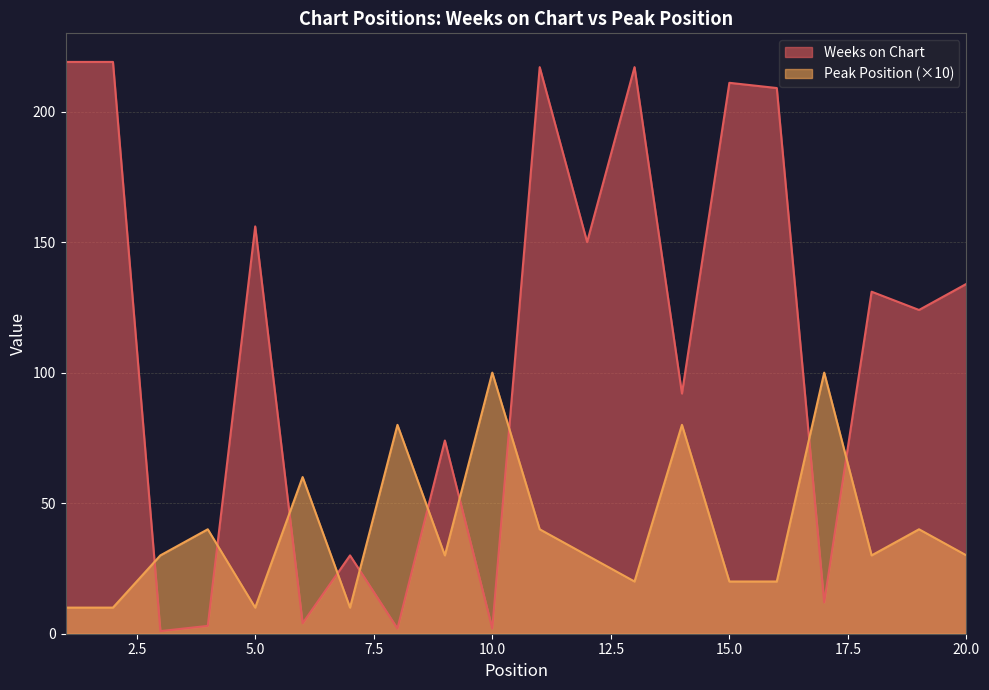

List the labels in order of Peak Position value, smallest first.

1, 2, 5, 7, 13, 15, 16, 3, 9, 12, 18, 20, 4, 11, 19, 6, 8, 14, 10, 17